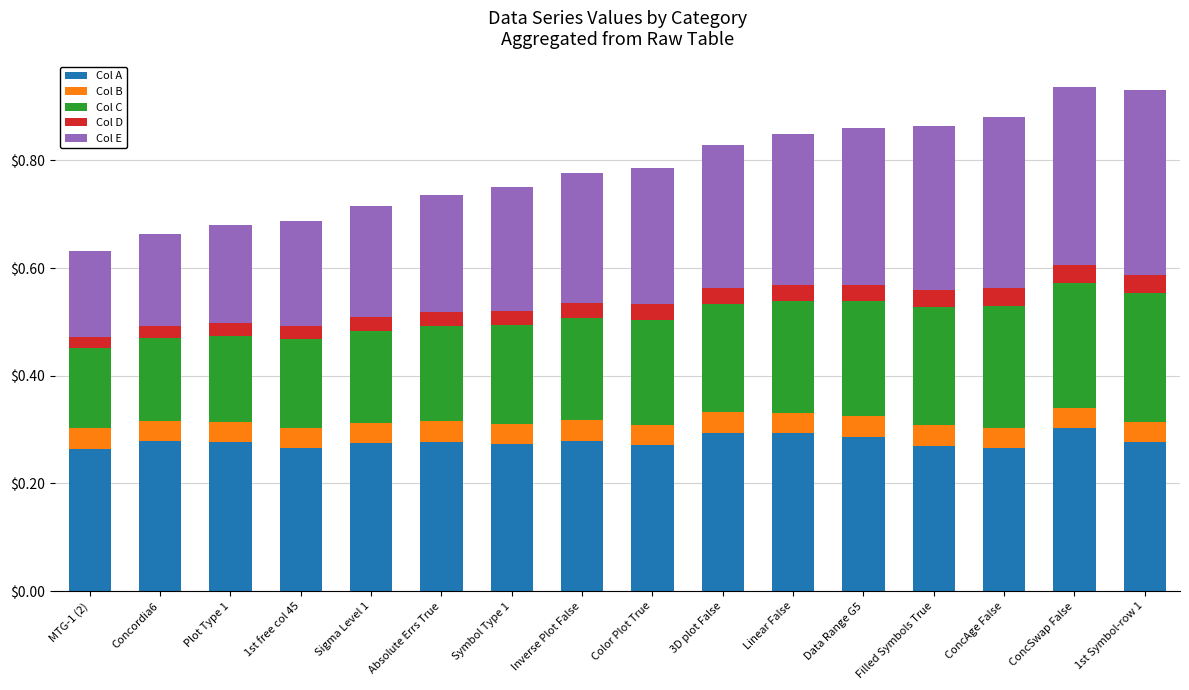

What is the total value across all series at Symbol Type 1?

0.8